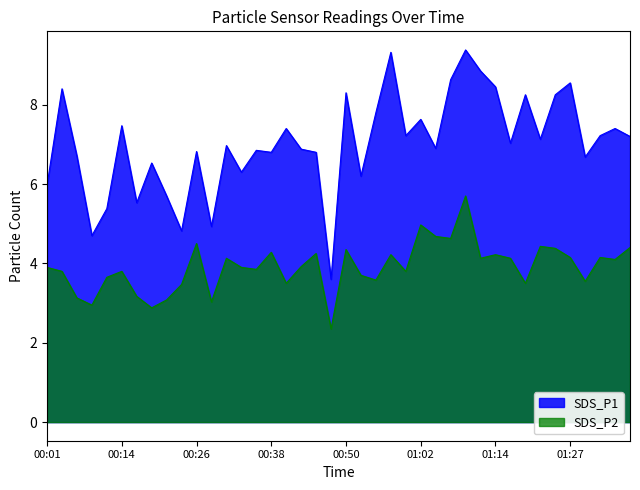

True or false: SDS_P2 has a value of 2.1 at 01:12.

False